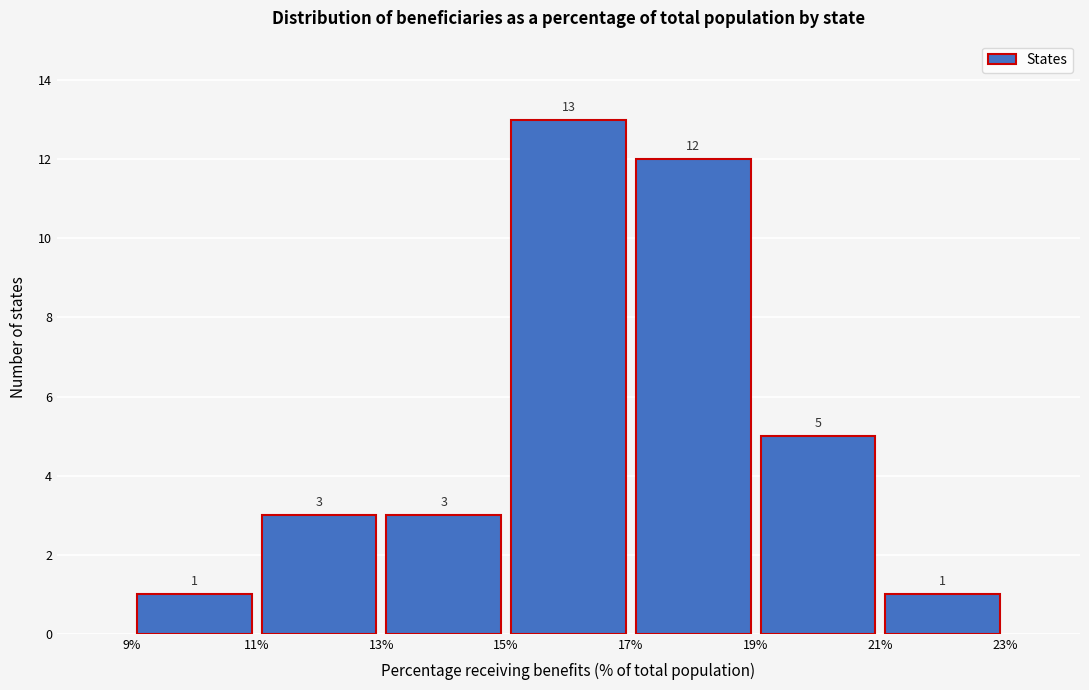

What is the height of the bar covering 21% to 23% on the x-axis?

1